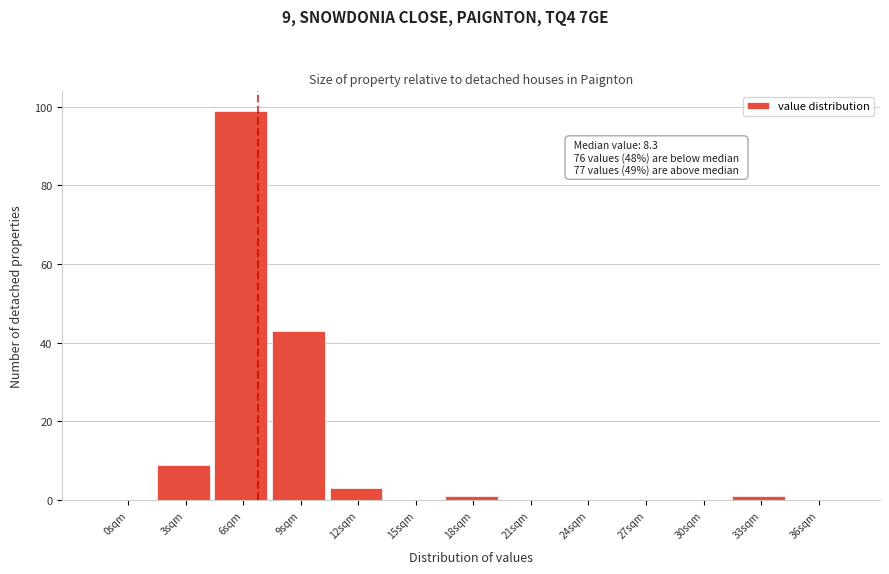

Reading right to left, transcribe all the data shown in this chart.

36sqm=0	33sqm=1	30sqm=0	27sqm=0	24sqm=0	21sqm=0	18sqm=1	15sqm=0	12sqm=3	9sqm=43	6sqm=99	3sqm=9	0sqm=0